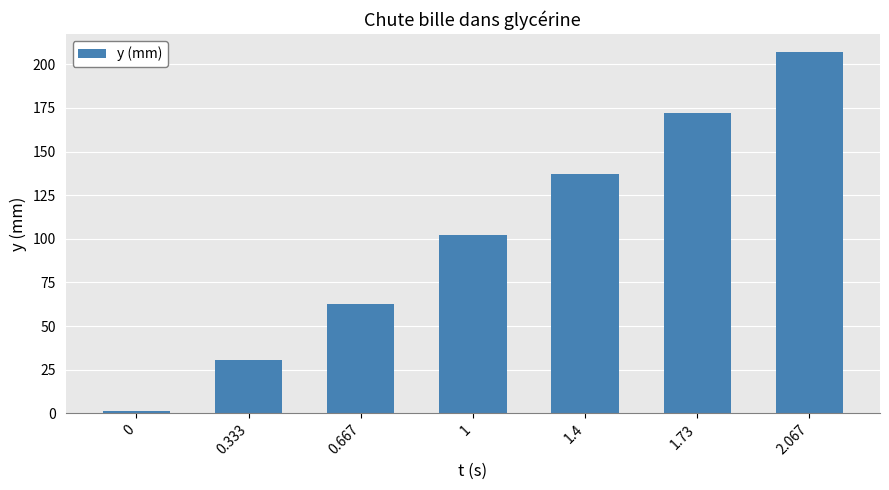

Rank the categories by value from lowest to highest.

0, 0.333, 0.667, 1, 1.4, 1.73, 2.067